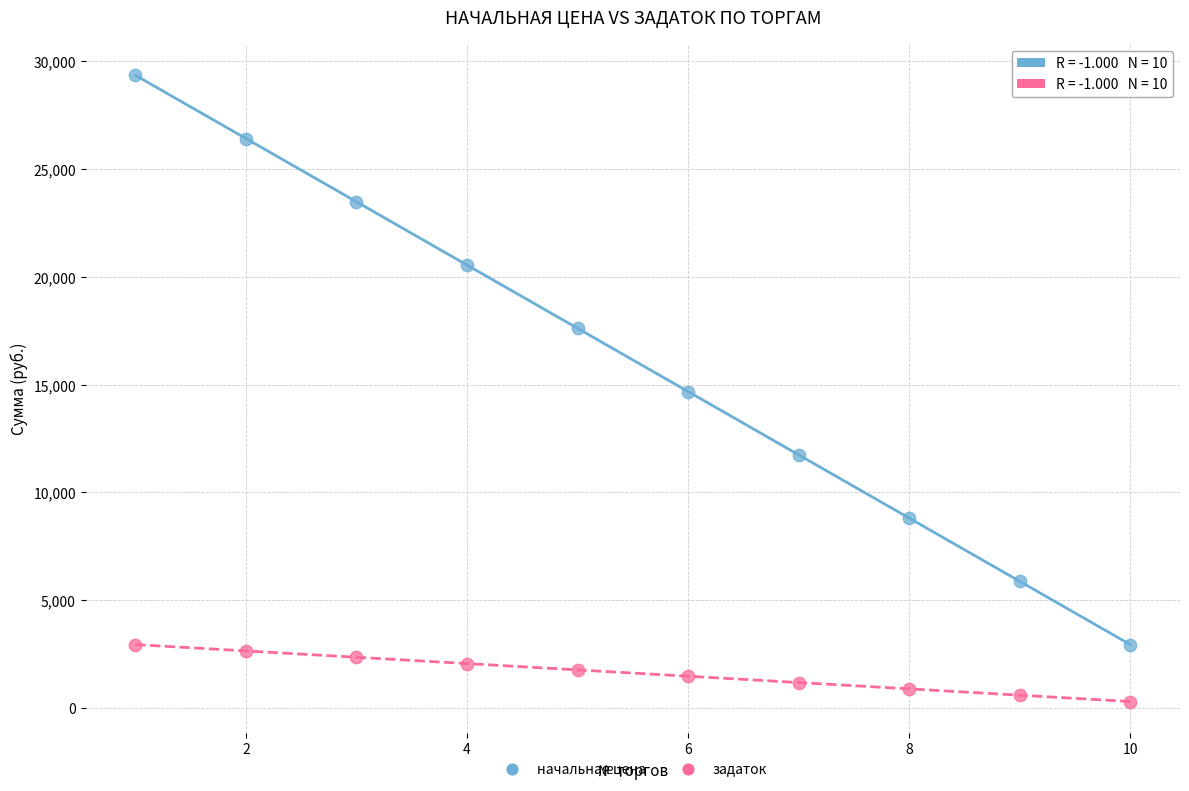

Which series has the widest spread of Y values?

начальная цена